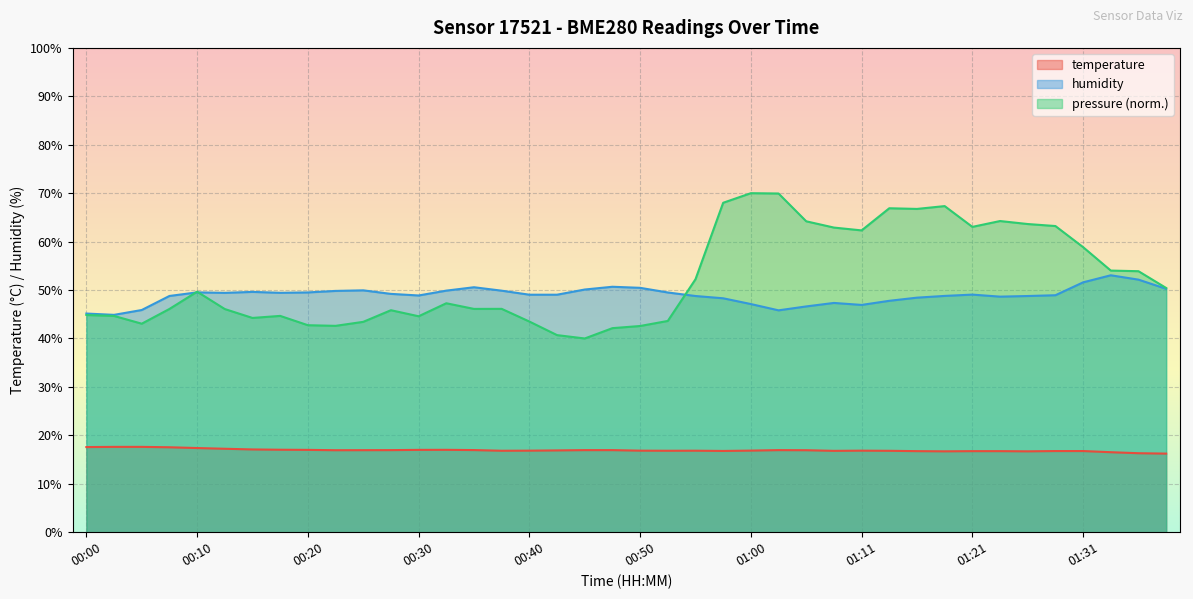

What is the lowest value of the temperature series?

16.2